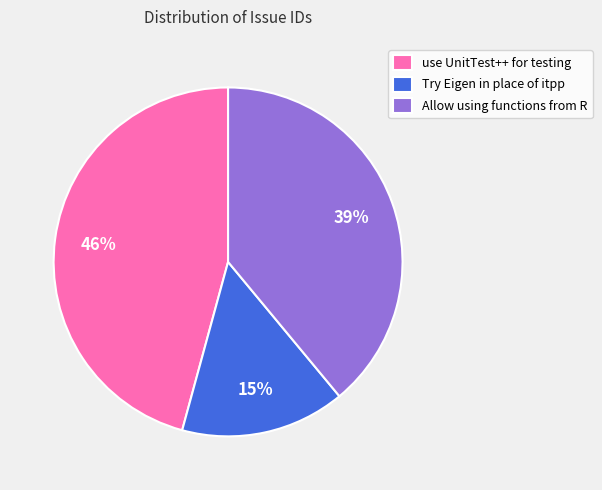

How many slices are in this pie chart?

3